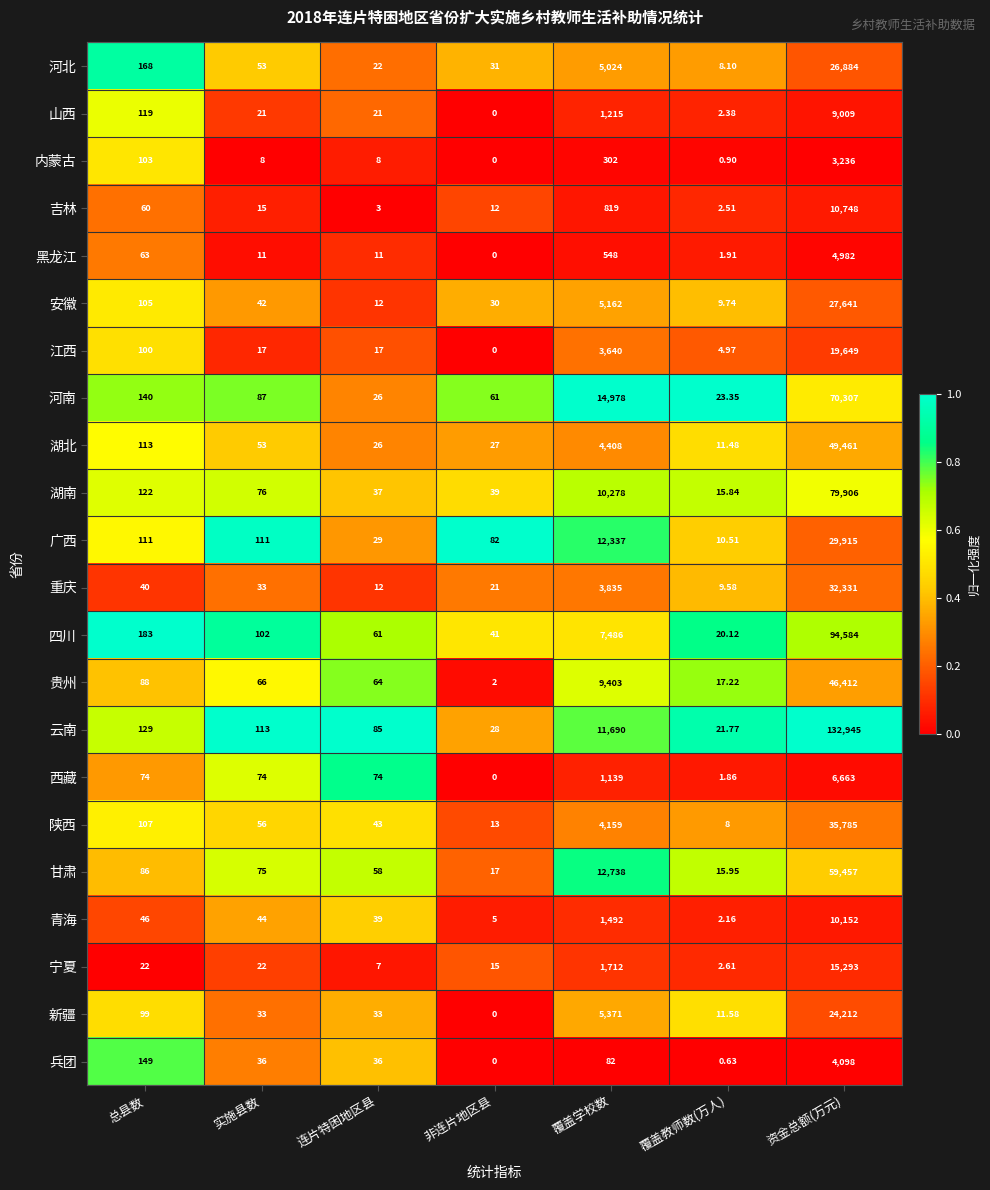

At which category is the sum across all series the highest?

资金总额(万元)